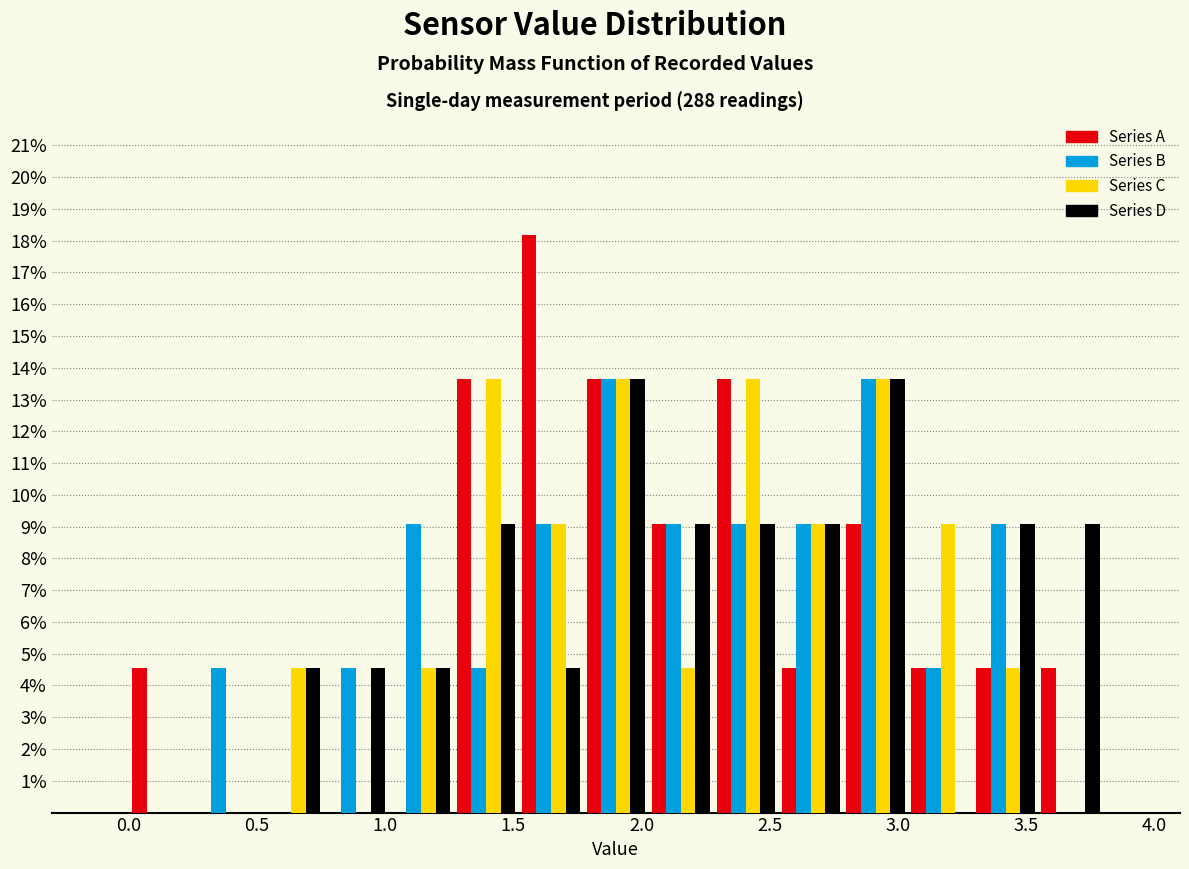

Reading left to right, transcribe this chart: for each range on the x-axis, give the height of each series' bar. Neither the bar edges nor the heights are printed on the chart, so give them approximately, as read against the axes.

0.00 to 0.25: Series A=4.5	Series B=0	Series C=0	Series D=0
0.25 to 0.50: Series A=0	Series B=4.5	Series C=0	Series D=0
0.50 to 0.75: Series A=0	Series B=0	Series C=4.5	Series D=4.5
0.75 to 1.00: Series A=0	Series B=4.5	Series C=0	Series D=4.5
1.00 to 1.25: Series A=0	Series B=9.1	Series C=4.5	Series D=4.5
1.25 to 1.50: Series A=13.6	Series B=4.5	Series C=13.6	Series D=9.1
1.50 to 1.75: Series A=18.2	Series B=9.1	Series C=9.1	Series D=4.5
1.75 to 2.05: Series A=13.6	Series B=13.6	Series C=13.6	Series D=13.6
2.05 to 2.30: Series A=9.1	Series B=9.1	Series C=4.5	Series D=9.1
2.30 to 2.55: Series A=13.6	Series B=9.1	Series C=13.6	Series D=9.1
2.55 to 2.80: Series A=4.5	Series B=9.1	Series C=9.1	Series D=9.1
2.80 to 3.05: Series A=9.1	Series B=13.6	Series C=13.6	Series D=13.6
3.05 to 3.30: Series A=4.5	Series B=4.5	Series C=9.1	Series D=0
3.30 to 3.55: Series A=4.5	Series B=9.1	Series C=4.5	Series D=9.1
3.55 to 3.80: Series A=4.5	Series B=0	Series C=0	Series D=9.1